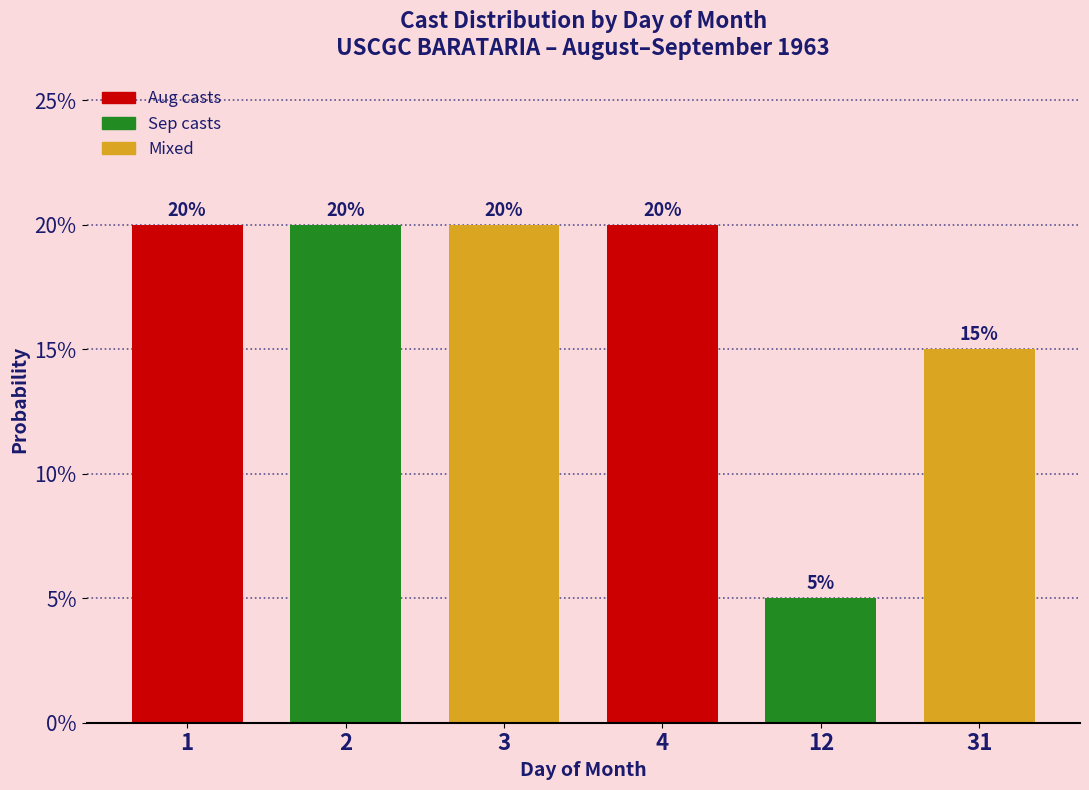

Does the chart contain any negative values?

No